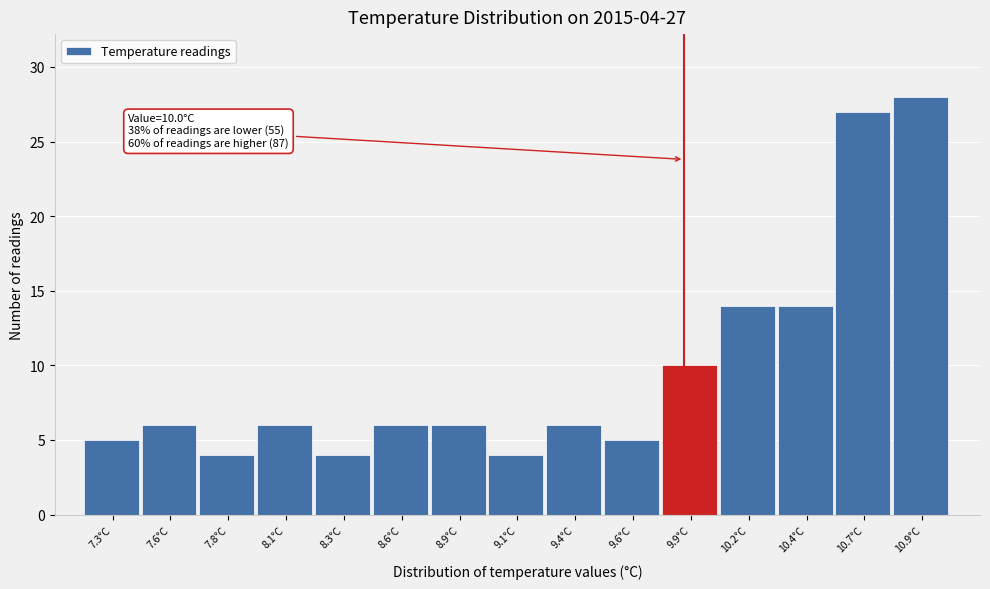

Reading left to right, transcribe all the data shown in this chart.

5	6	4	6	4	6	6	4	6	5	10	14	14	27	28